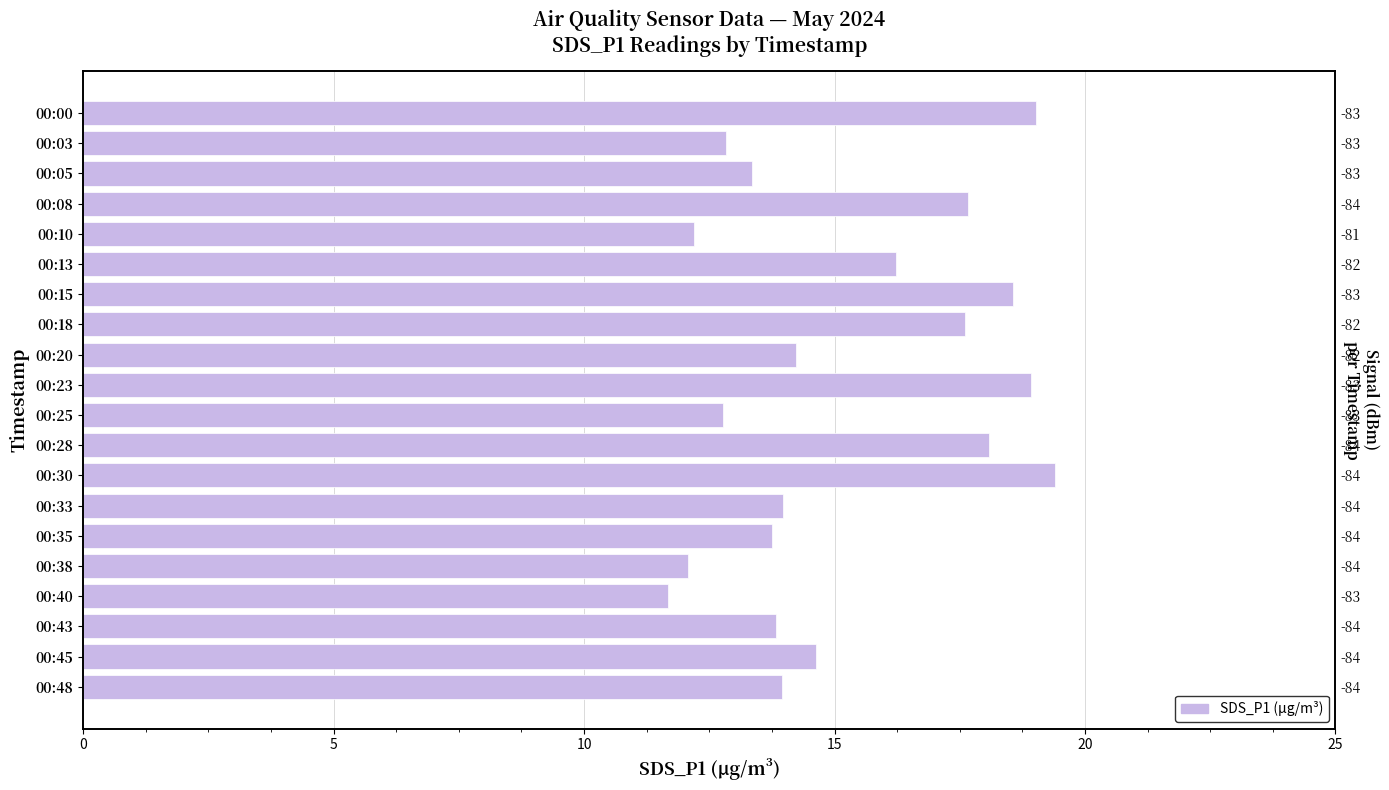

The value at 00:20 is 22.8. True or false?

False